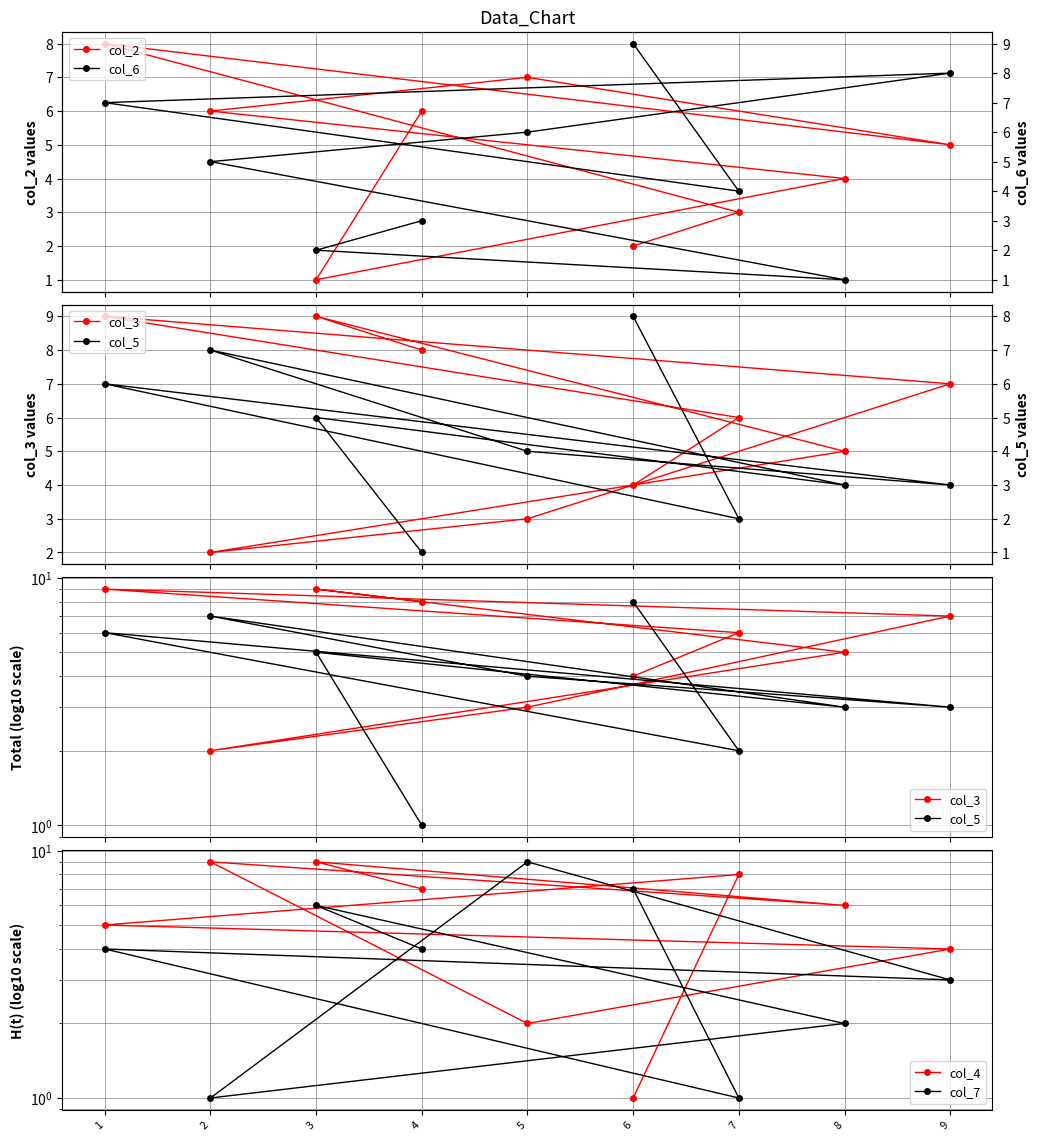

What is the value of the col_6 point at the 3rd from the left?

1